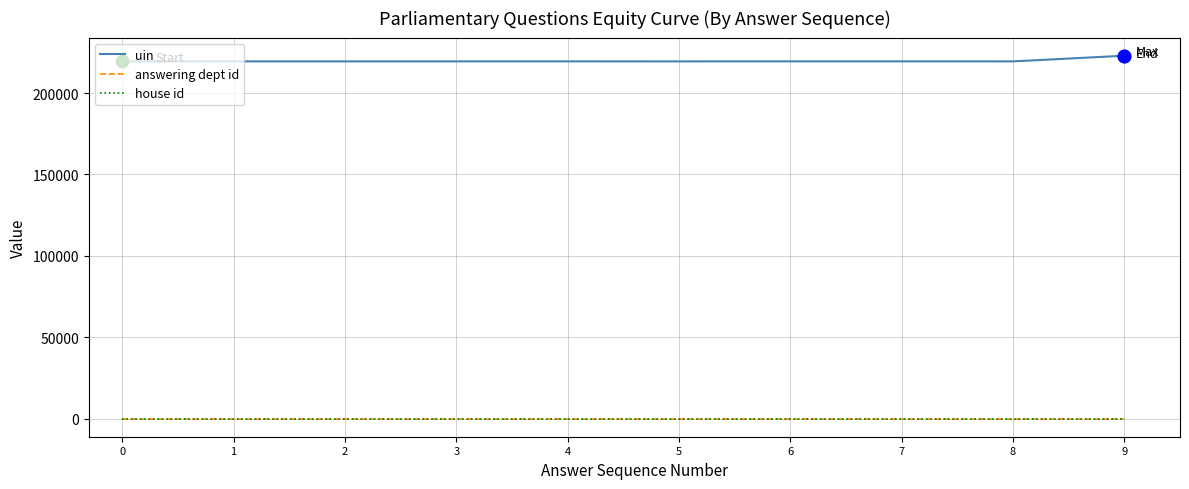

What is the total value across all series at 2?

219443